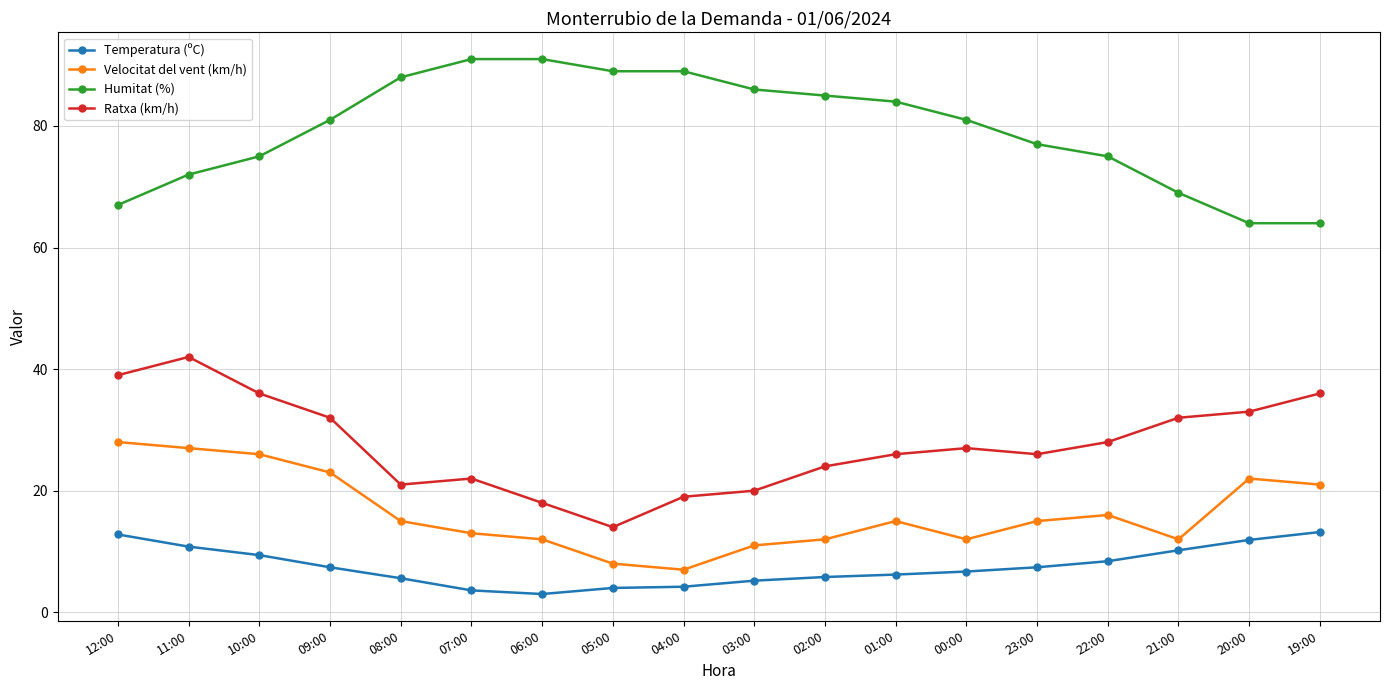

Which category has the lowest value in the Velocitat del vent (km/h) series?

04:00